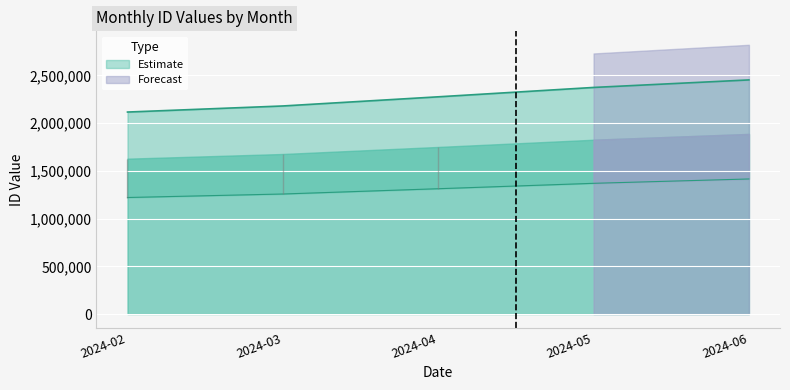

Reading left to right, extract all data points from this chart.

2024-02=2116591.1	2024-03=2180232.6	2024-04=2276144.0	2024-05=2374326.5	2024-06=2453209.2